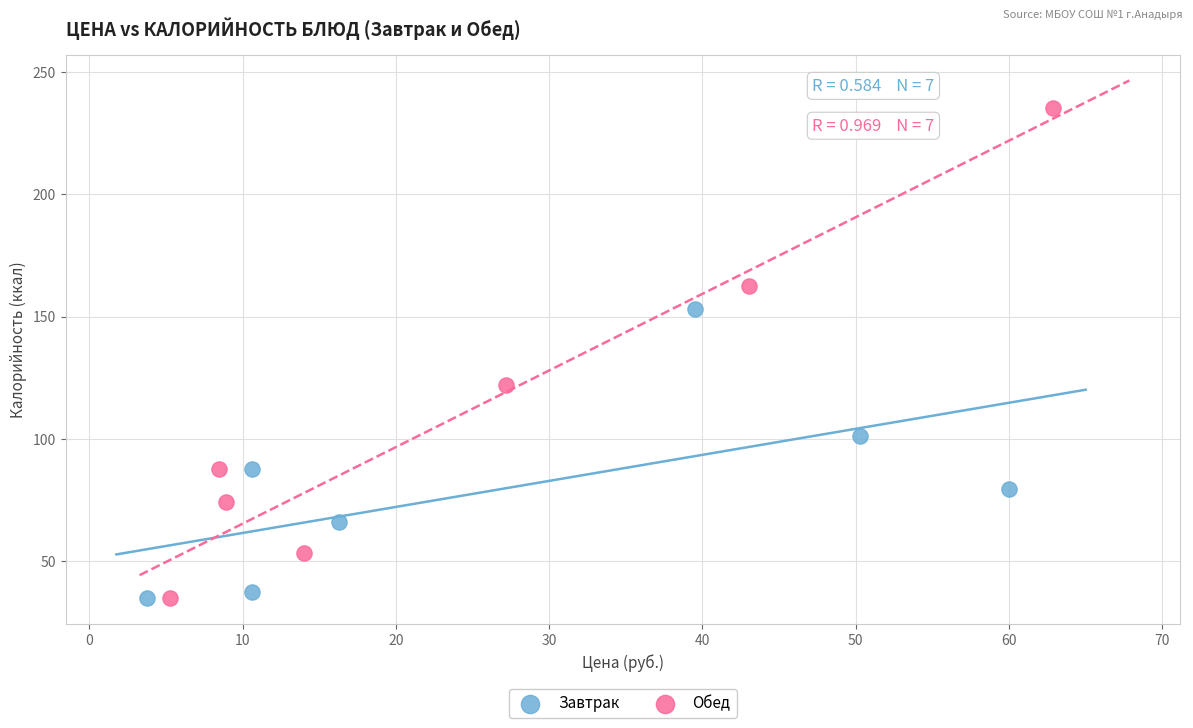

Which series has the largest Y range (max minus min)?

Обед